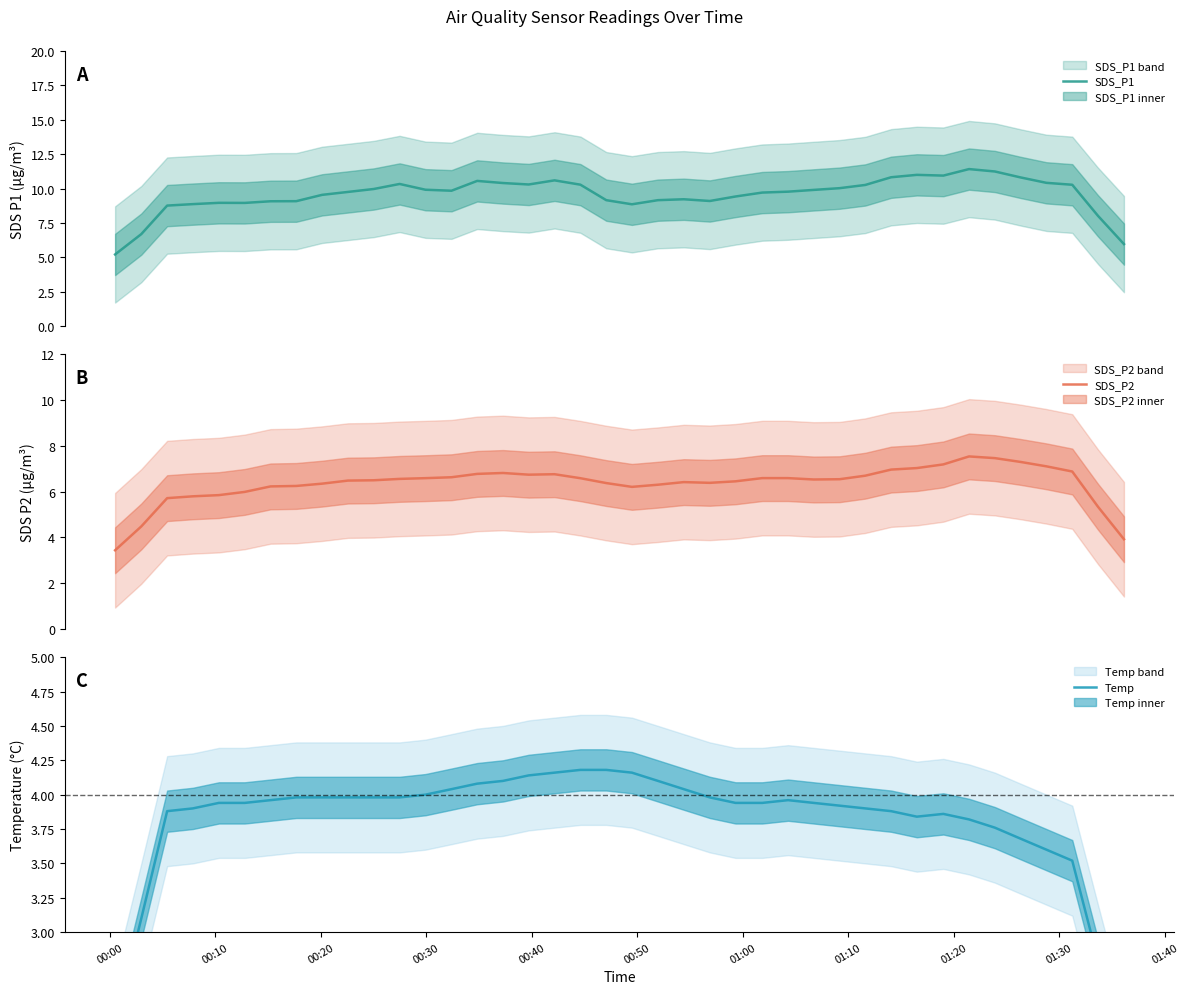

What is the highest value of the SDS_P2 series?

7.5